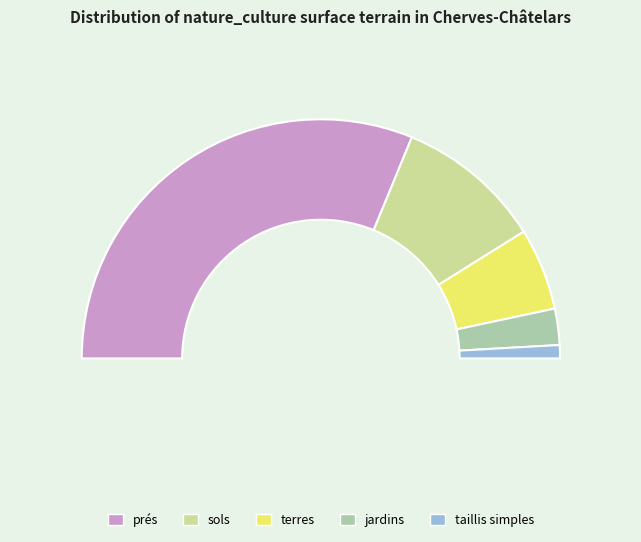

How many segments does this pie chart have?

5